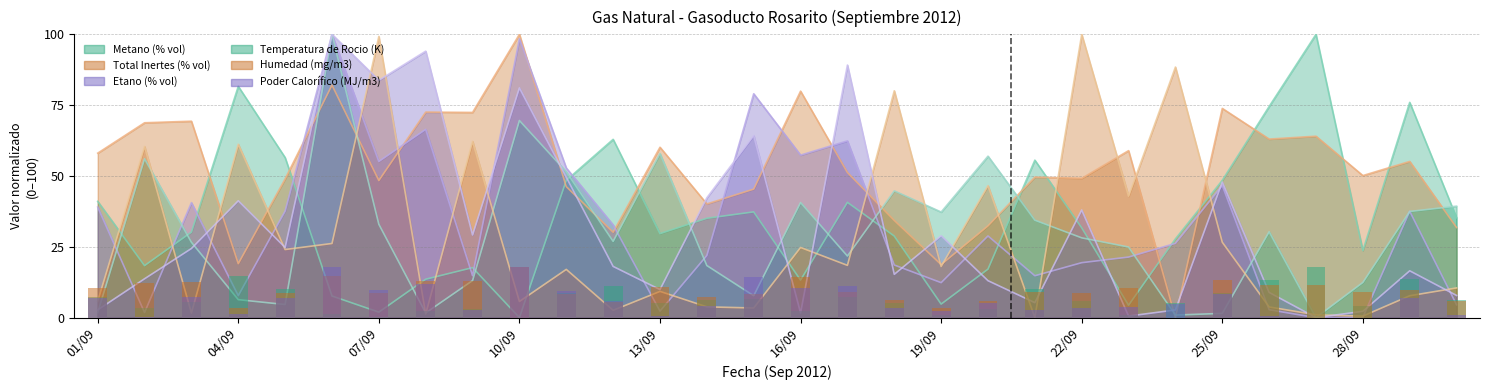

What is the label of the 26th bar from the left?

26/09